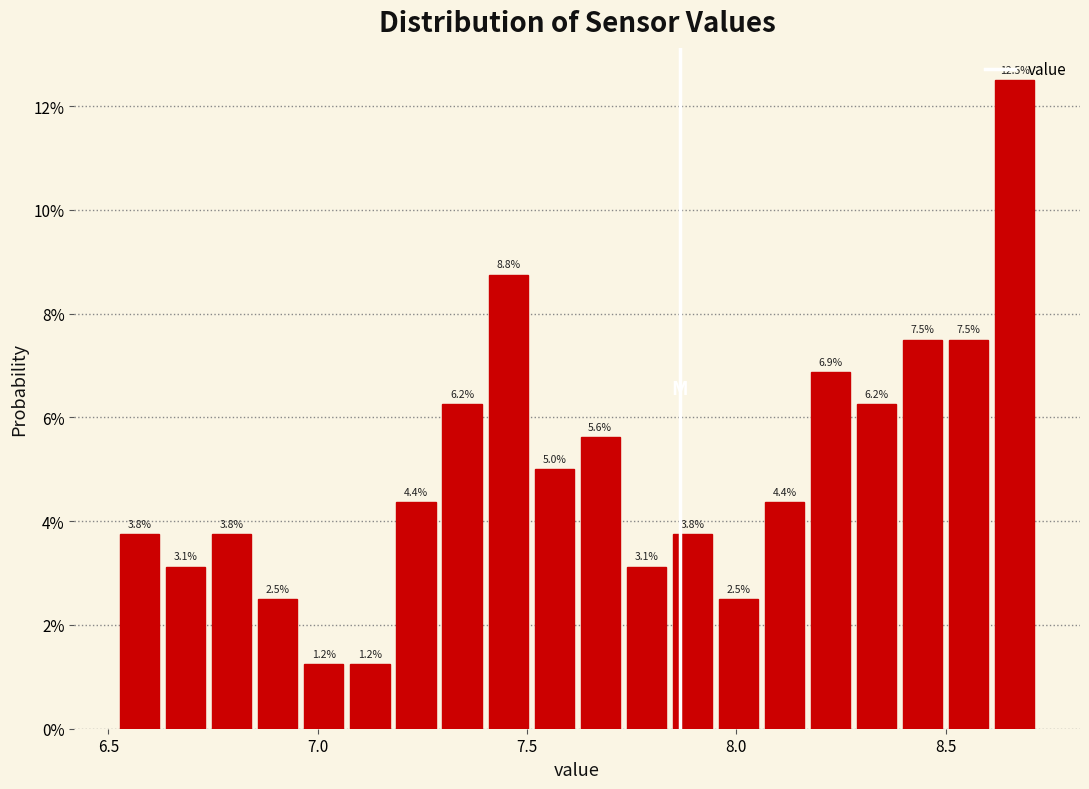

Read against the x-axis, roughly where is the centre of the tallest bar?

8.65